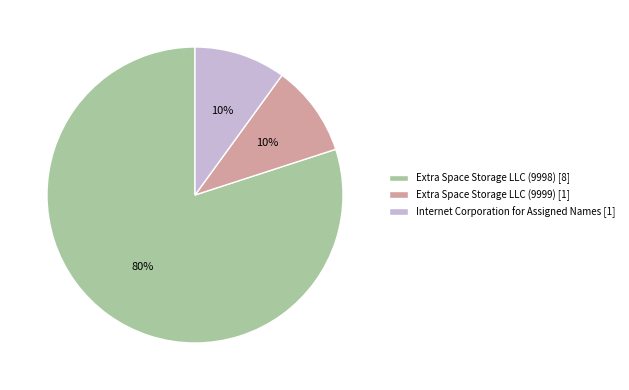

Does Extra Space Storage LLC (9998) account for over 50% of the chart?

Yes